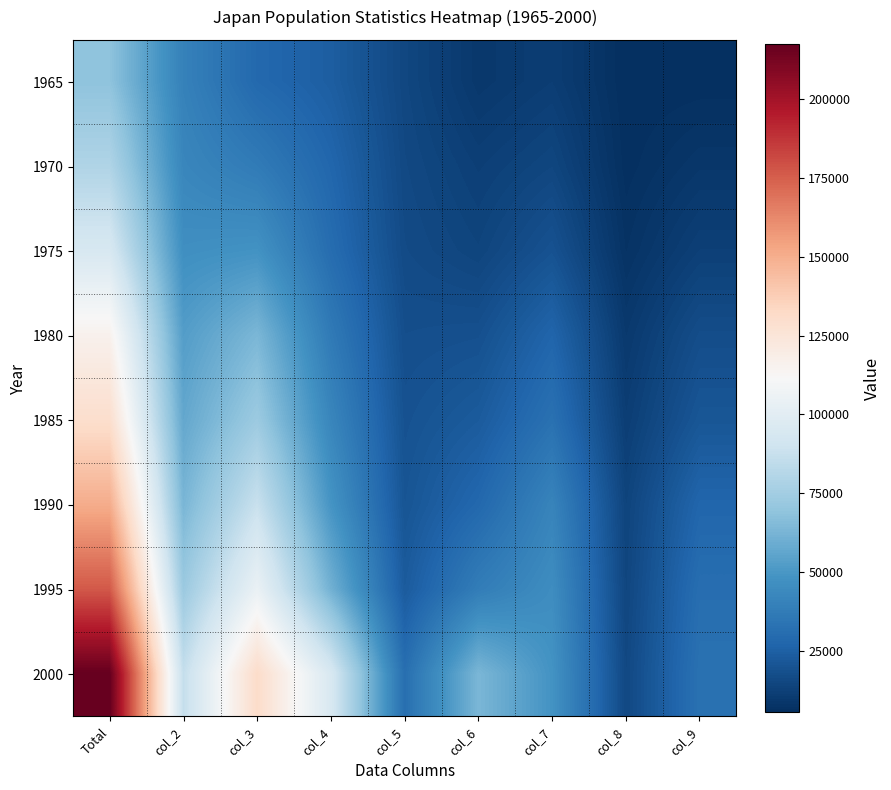

What is the spread (max minus min) of values at col_6?

53958